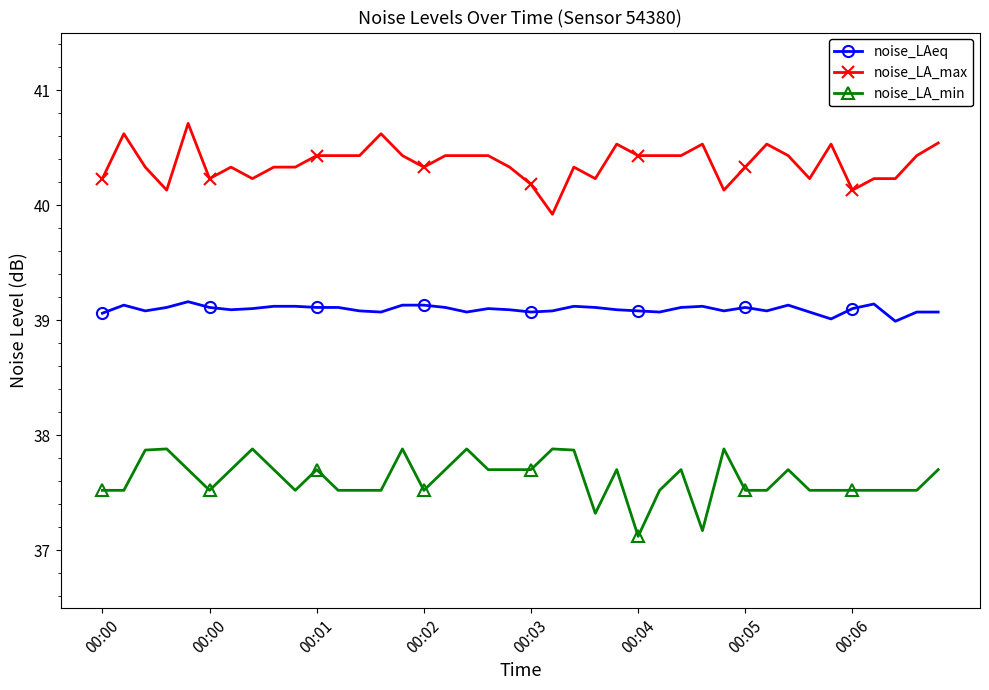

True or false: noise_LA_min and noise_LA_max cross at least once.

False